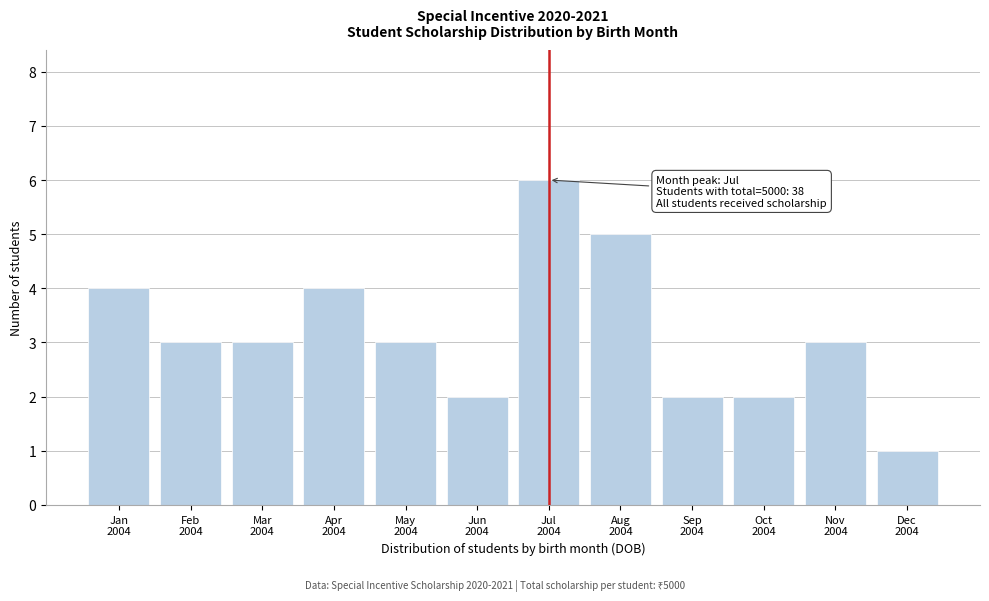

Reading left to right, list all the values displayed in this chart.

4	3	3	4	3	2	6	5	2	2	3	1